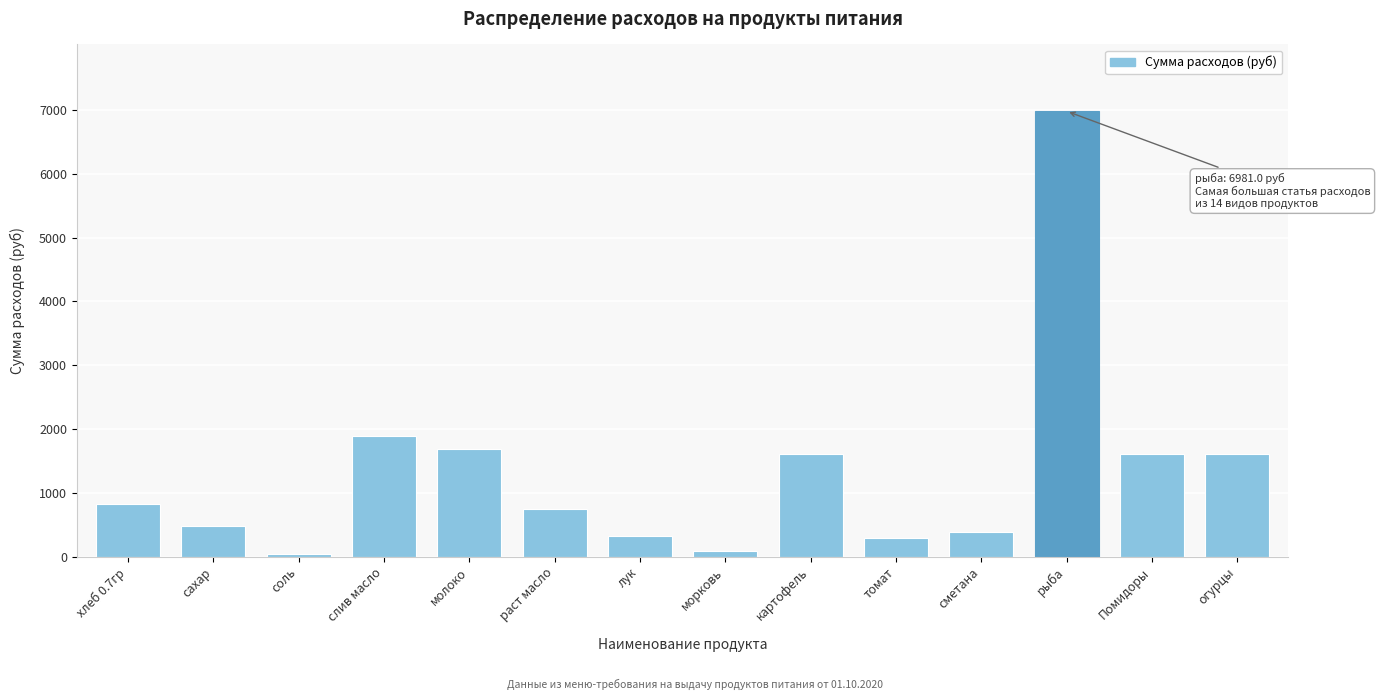

What is the change in value from лук to картофель?

+1288.8